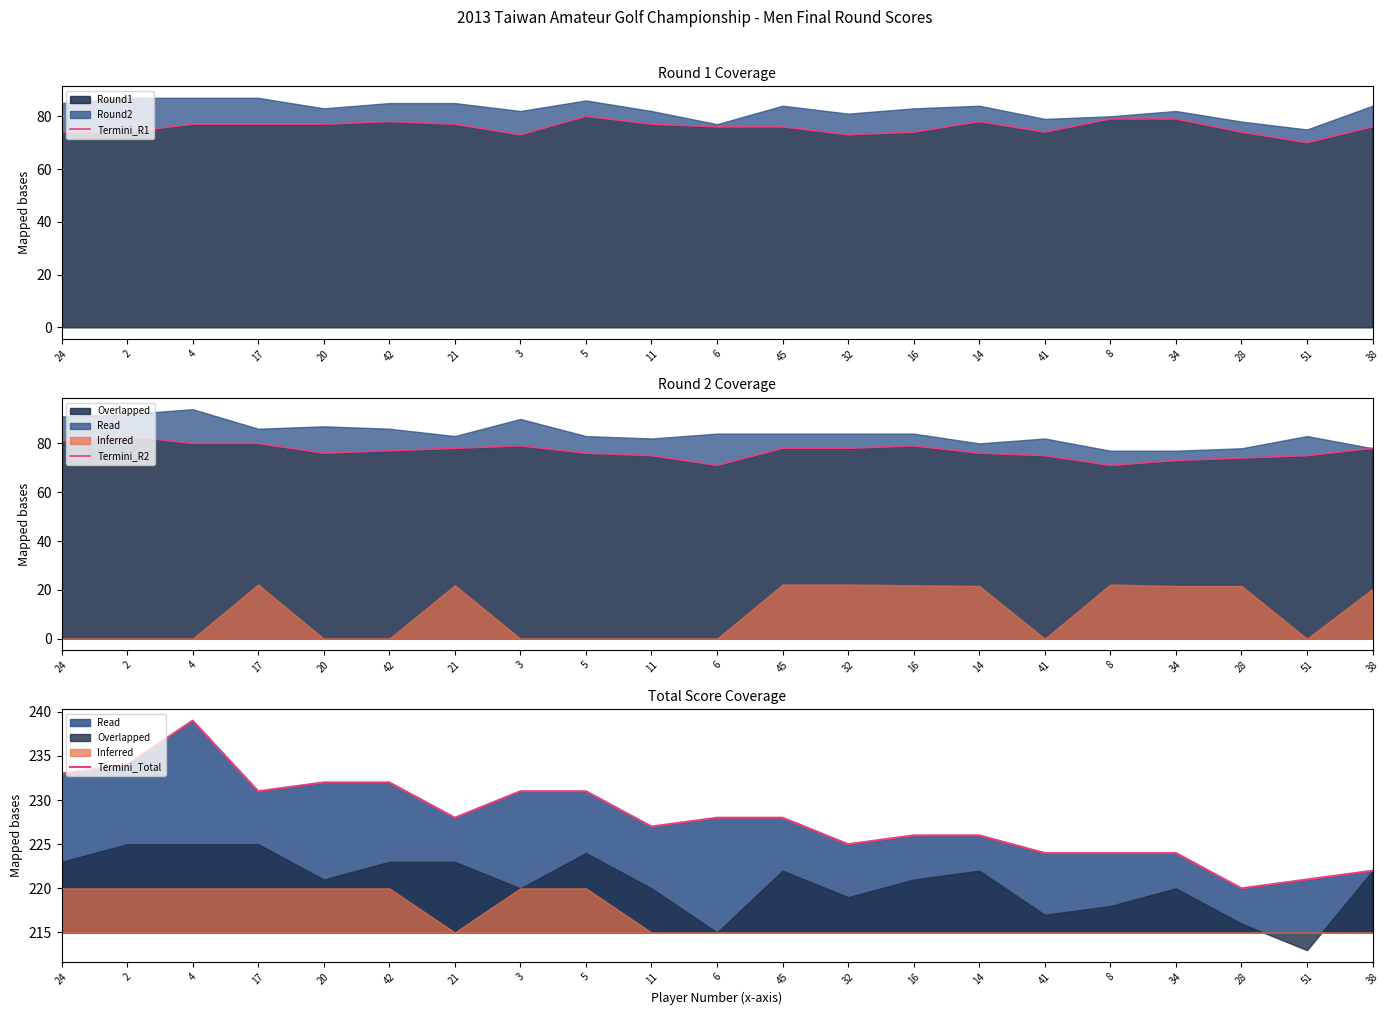

What is the smallest value displayed?

70